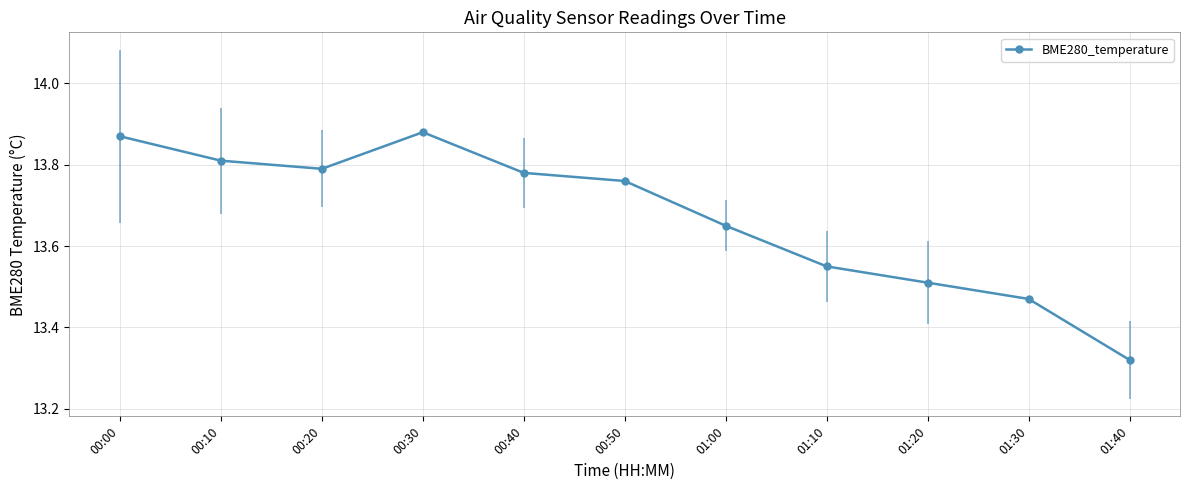

True or false: there are more than 2 points higher than both neighbors.

False